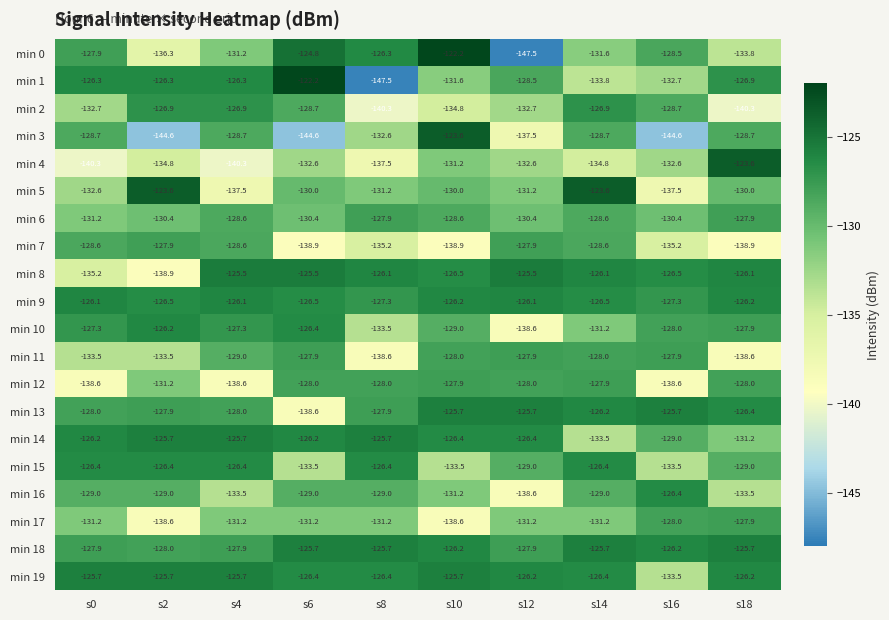

What is the approximate value of min 6 at s6?

-130.4